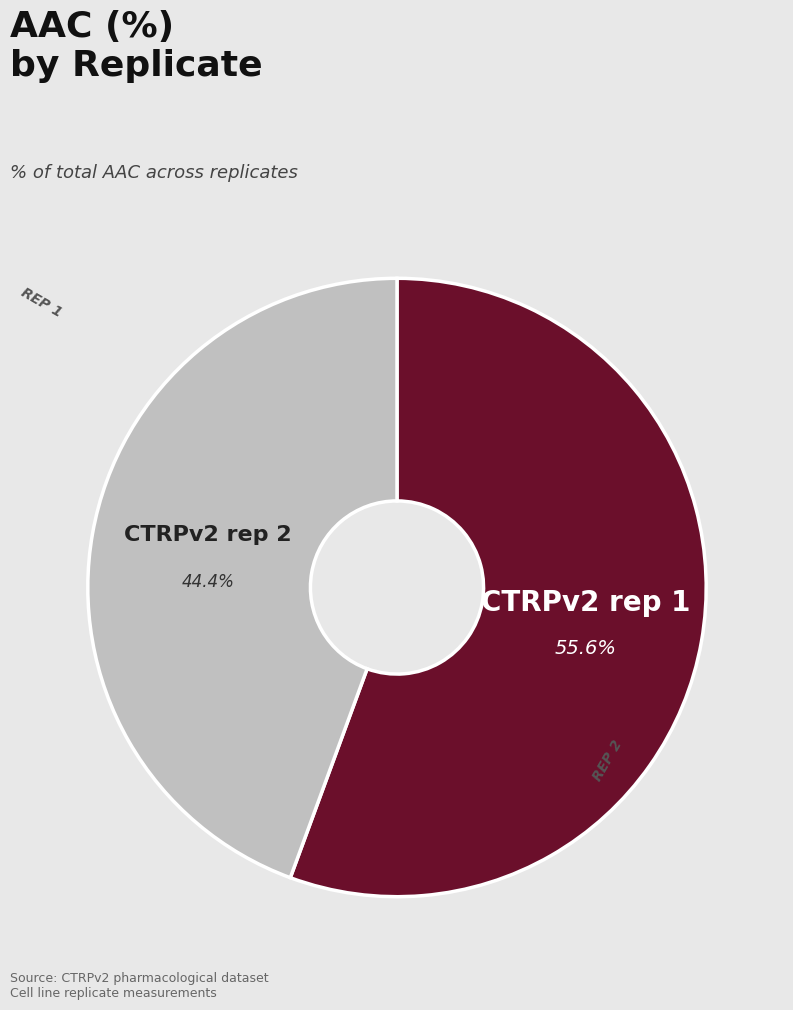

Is there any slice that represents more than half of the pie?

Yes